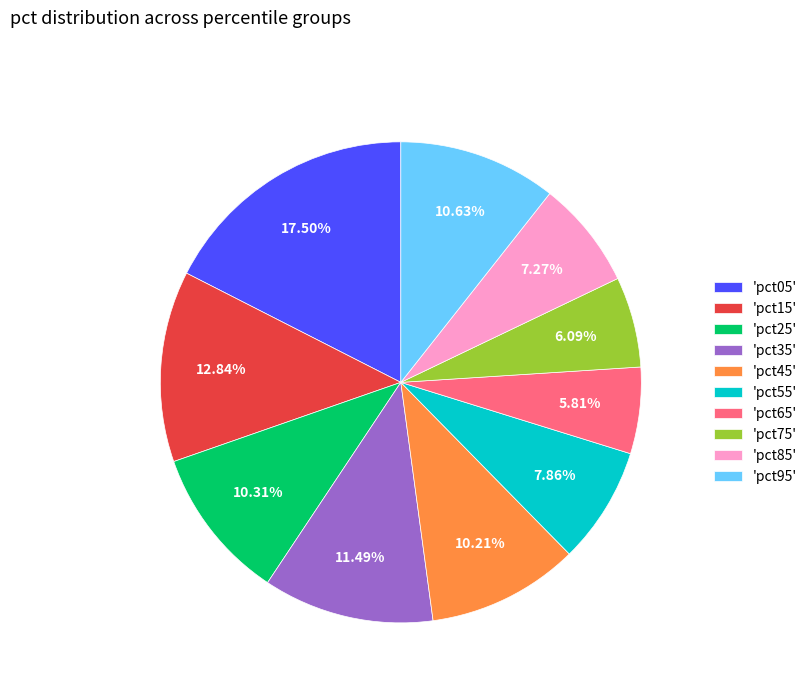

Is the sum of 'pct65' and 'pct05' greater than half?

No